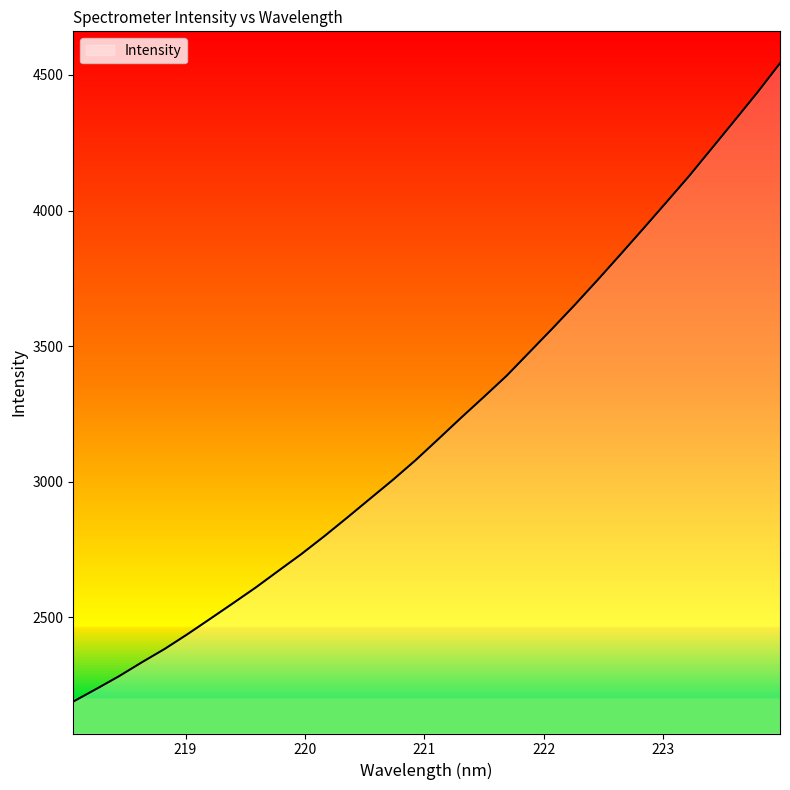

What is the difference between the maximum and minimum values?

2354.2